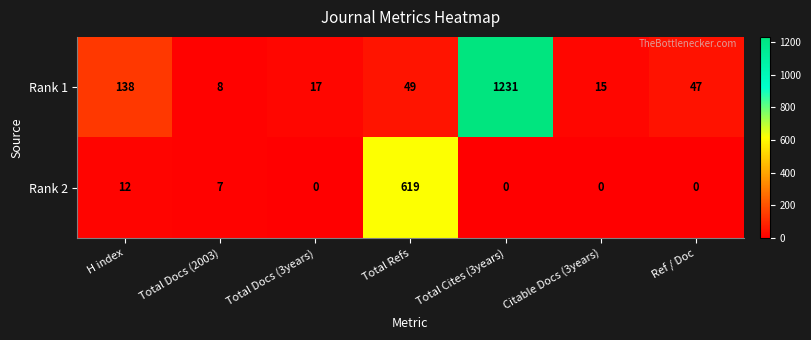

Reading left to right, list all the values displayed in this chart.

Rank 1: H index=138	Total Docs (2003)=8	Total Docs (3years)=17	Total Refs=49	Total Cites (3years)=1231	Citable Docs (3years)=15	Ref / Doc=47
Rank 2: H index=12	Total Docs (2003)=7	Total Docs (3years)=0	Total Refs=619	Total Cites (3years)=0	Citable Docs (3years)=0	Ref / Doc=0